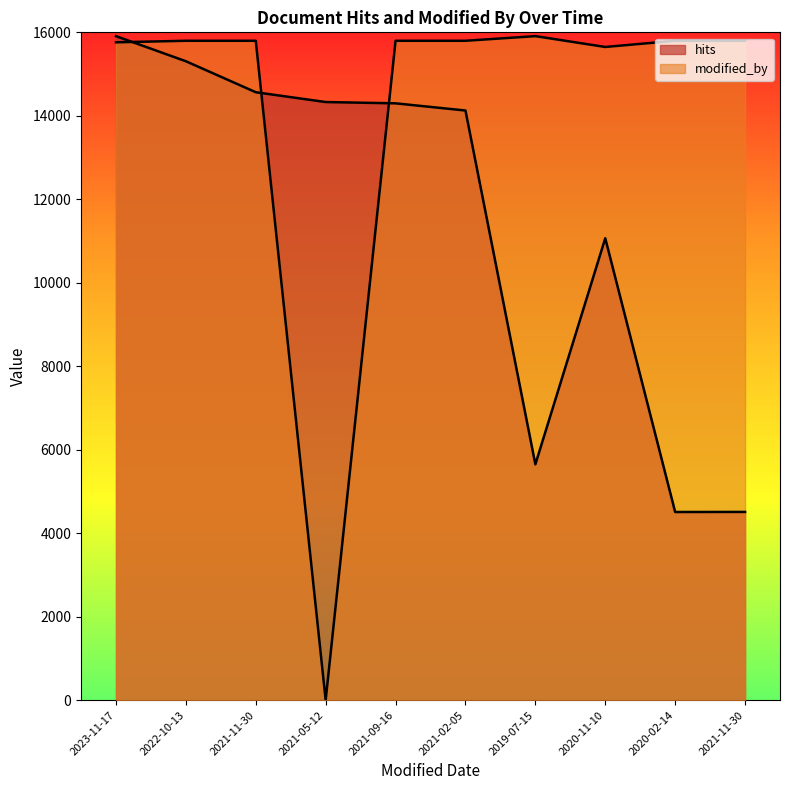

What is the average value of the modified_by series?

14210.6